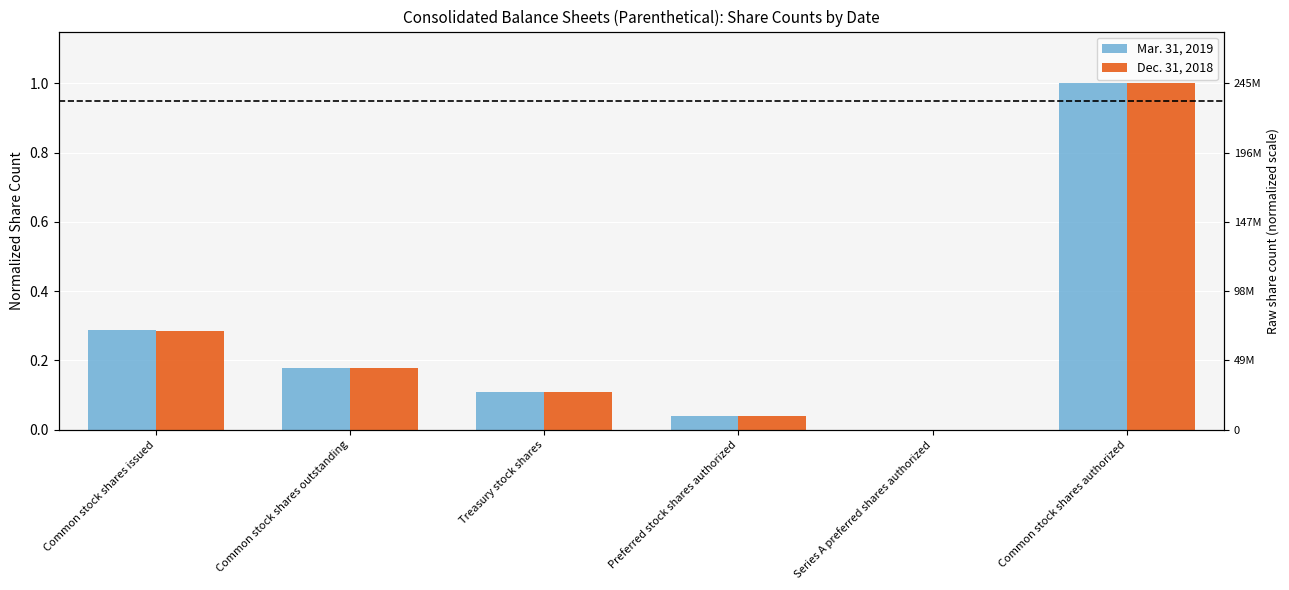

Reading left to right, transcribe all the data shown in this chart.

Mar. 31, 2019: Common stock shares issued=0.3	Common stock shares outstanding=0.2	Treasury stock shares=0.1	Preferred stock shares authorized=0.0	Series A preferred shares authorized=0.0	Common stock shares authorized=1.0
Dec. 31, 2018: Common stock shares issued=0.3	Common stock shares outstanding=0.2	Treasury stock shares=0.1	Preferred stock shares authorized=0.0	Series A preferred shares authorized=0.0	Common stock shares authorized=1.0